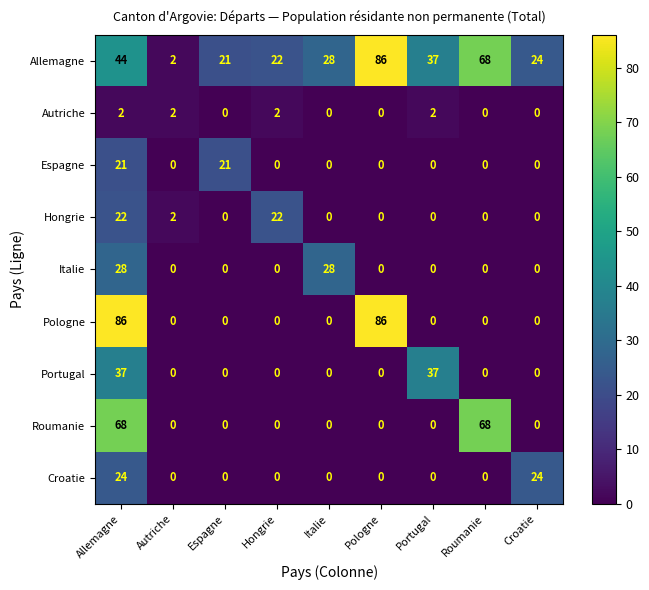

Which series has the widest spread of values?

Pologne